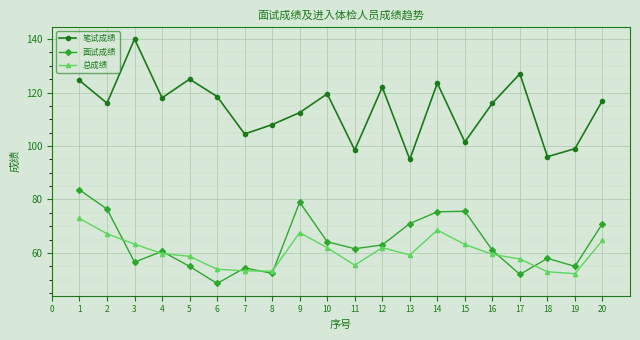

What is the average value of the 总成绩 series?

60.4